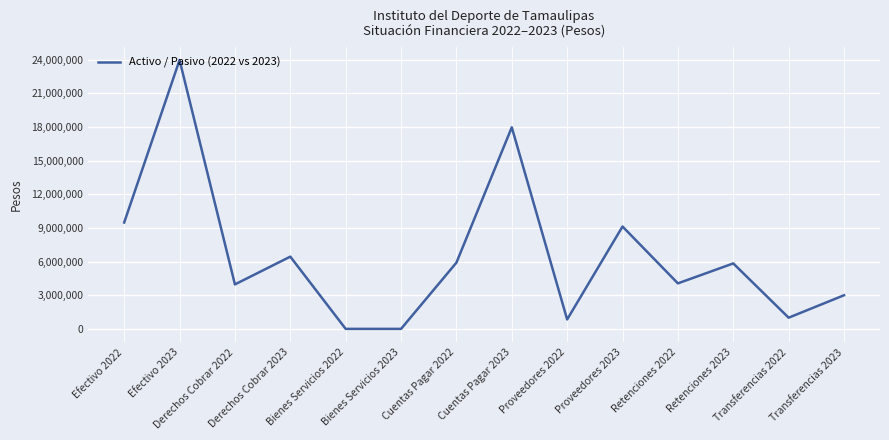

Which has a higher value, Bienes Servicios 2023 or Derechos Cobrar 2023?

Derechos Cobrar 2023